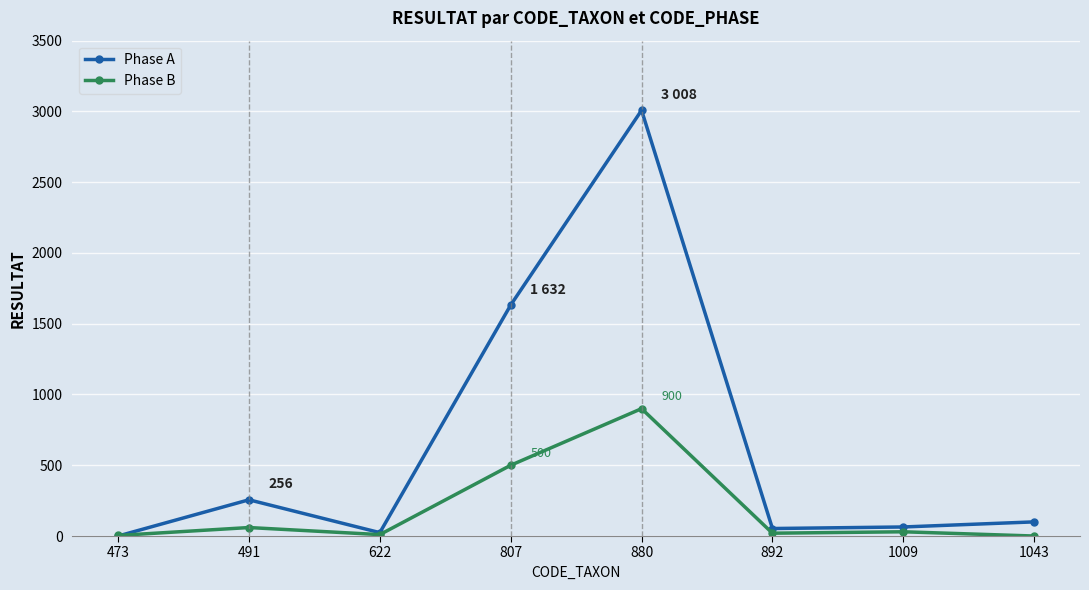

List the series in order of their overall mean, lowest first.

Phase B, Phase A